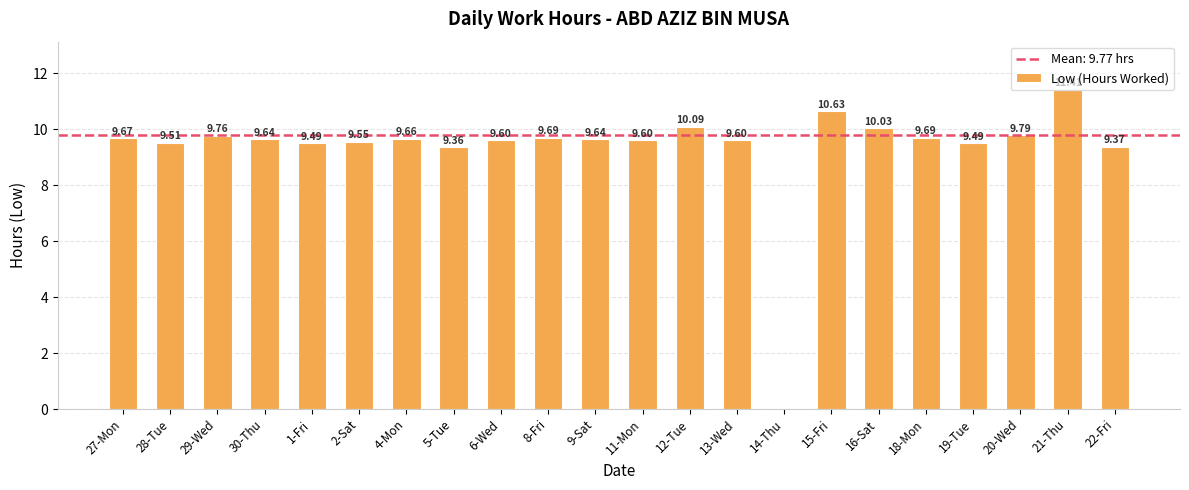

Is it true that the value at 1-Fri is 13.1?

False